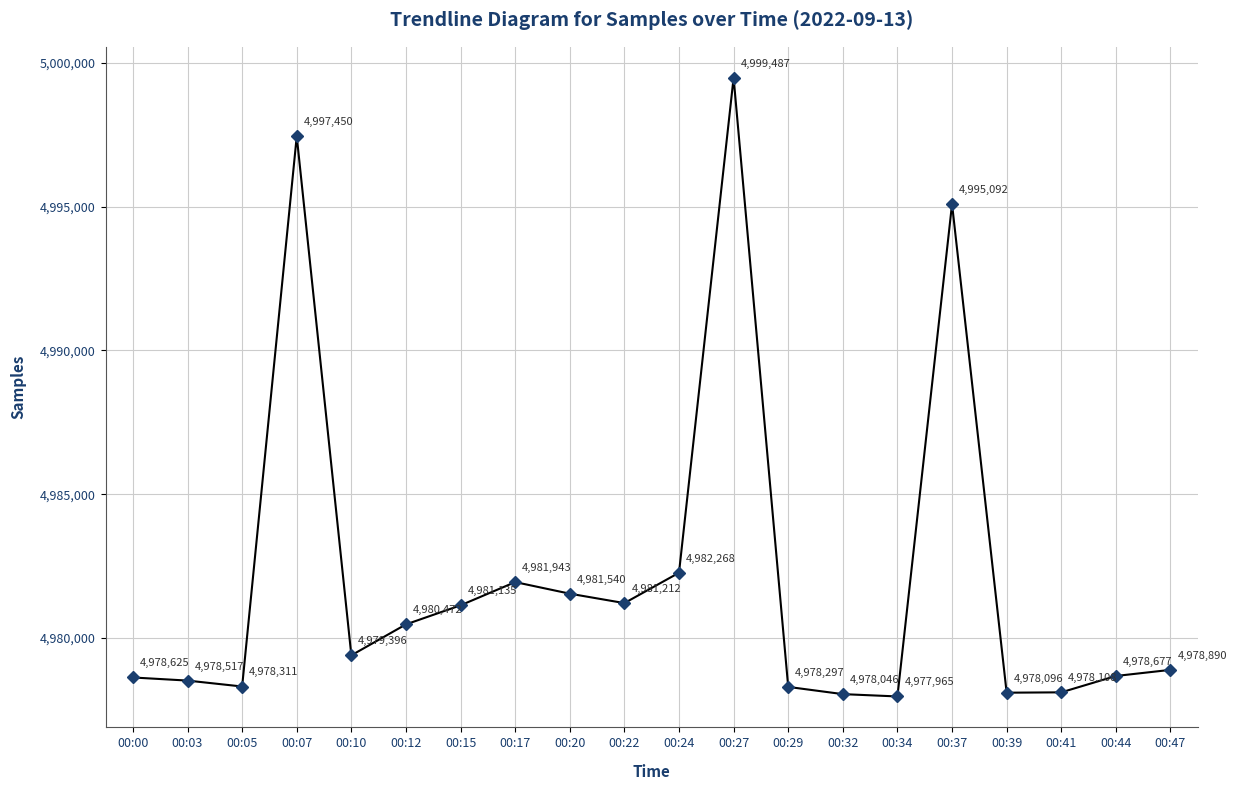

How many data points does each series have?

20